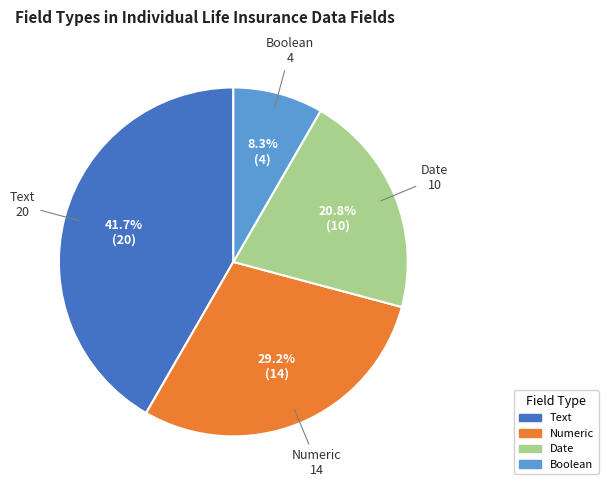

Combined, what portion of the pie is Boolean and Numeric?

37.5%